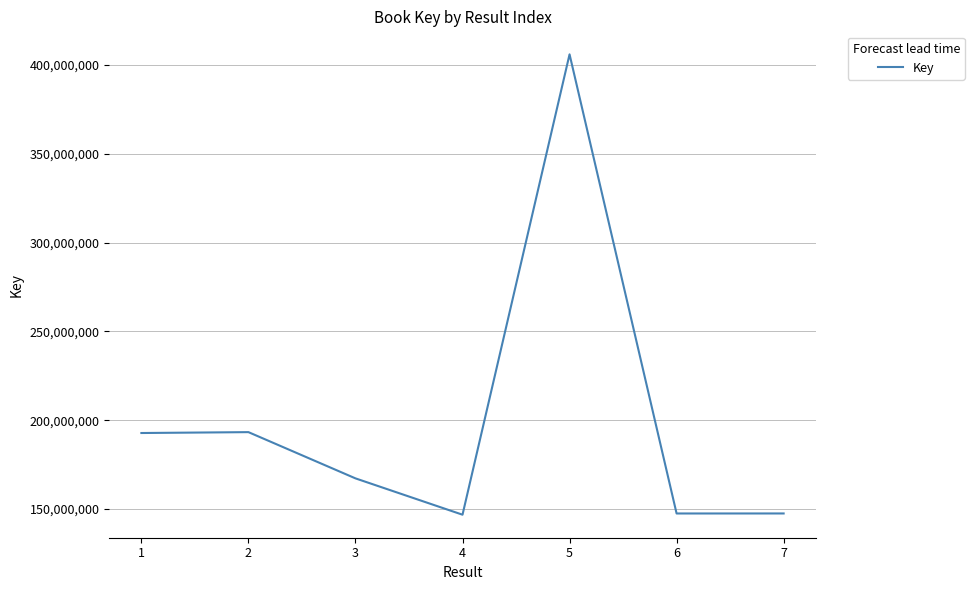

The chart shows a value of 192783206 at 1. True or false?

True